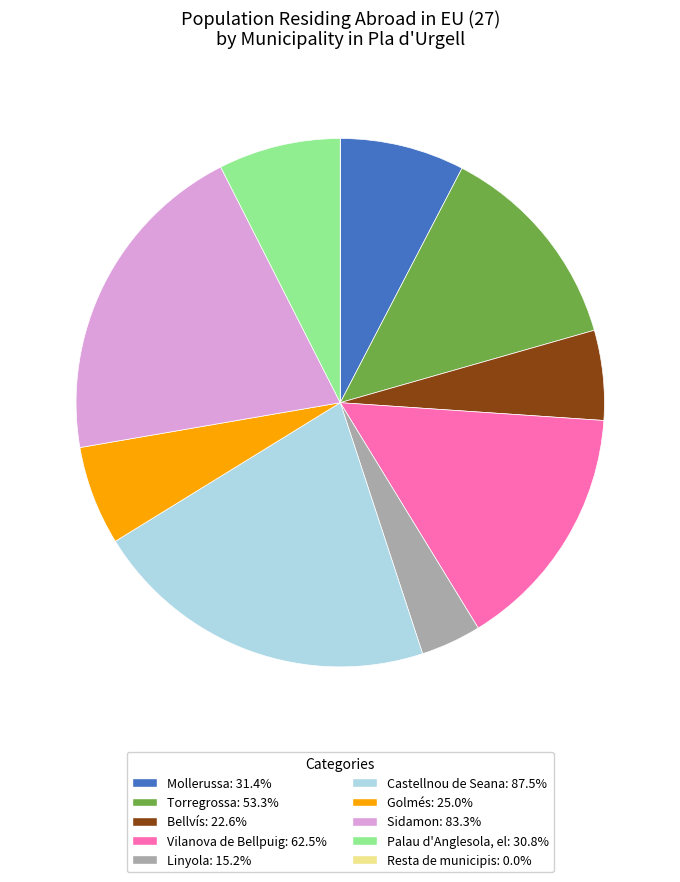

Does Vilanova de Bellpuig: 62.5% account for over 50% of the chart?

No